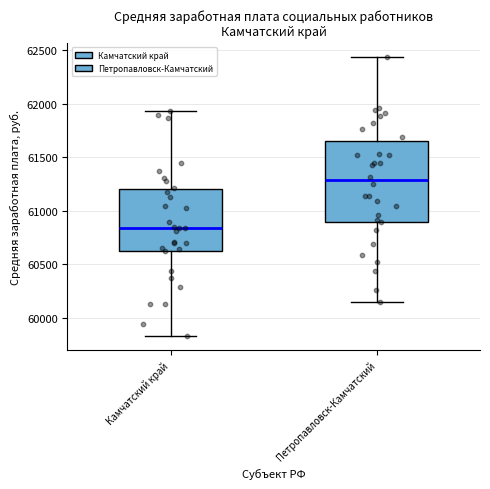

Where does the lower whisker of the box for Петропавловск-Камчатский end on the y-axis? The values are not printed on the chart, so give them approximately, as read against the axis.

60150